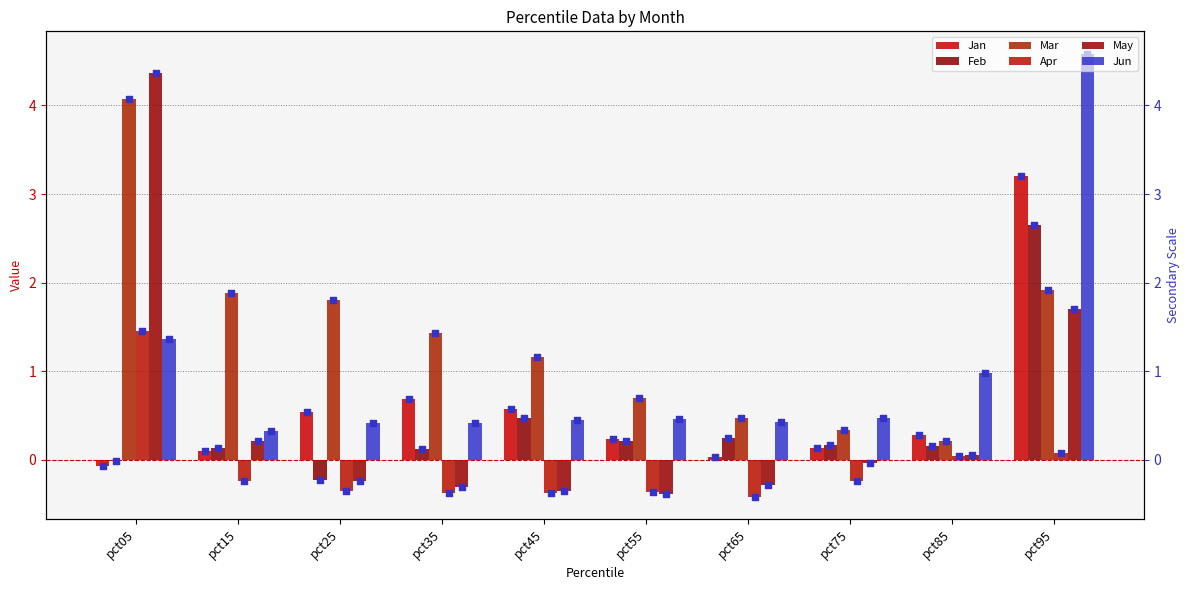

Is the value of Jan at pct55 greater than the value of Apr at pct85?

Yes